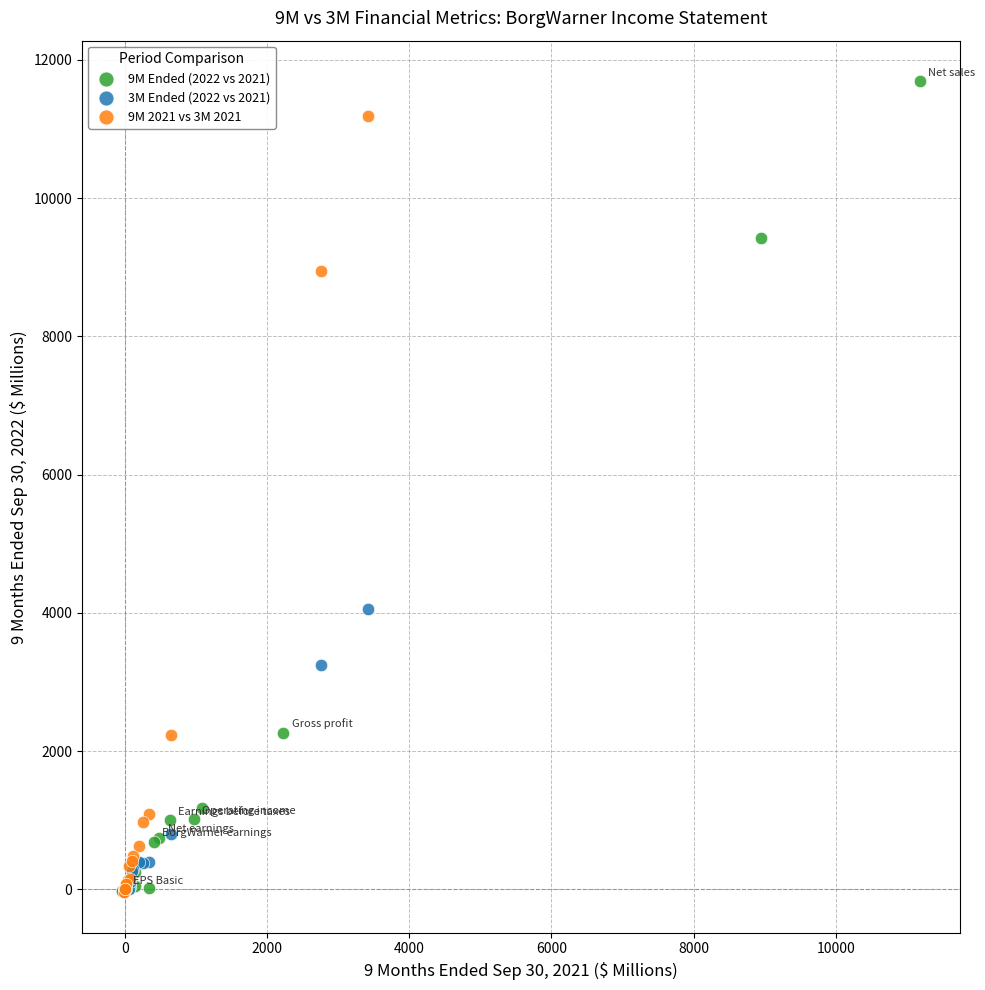

Which series has the largest Y range (max minus min)?

9M Ended (2022 vs 2021)